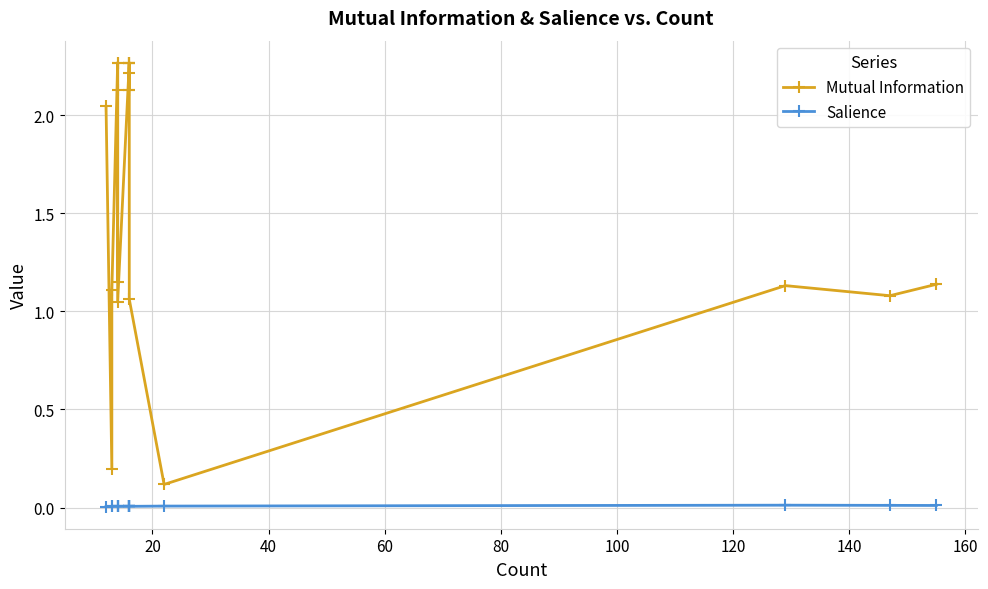

Reading left to right, extract all data points from this chart.

Mutual Information: 2.0	0.2	1.1	2.3	1.2	2.1	2.3	1.0	2.3	2.3	2.3	2.1	2.2	2.1	2.3	1.1	0.1	1.1	1.1	1.1
Salience: 0.0	0.0	0.0	0.0	0.0	0.0	0.0	0.0	0.0	0.0	0.0	0.0	0.0	0.0	0.0	0.0	0.0	0.0	0.0	0.0